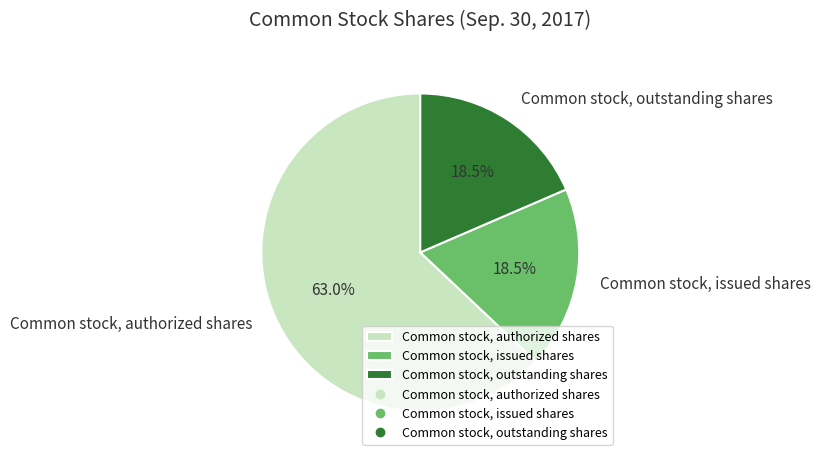

What is the largest slice in the pie chart?

Common stock, authorized shares